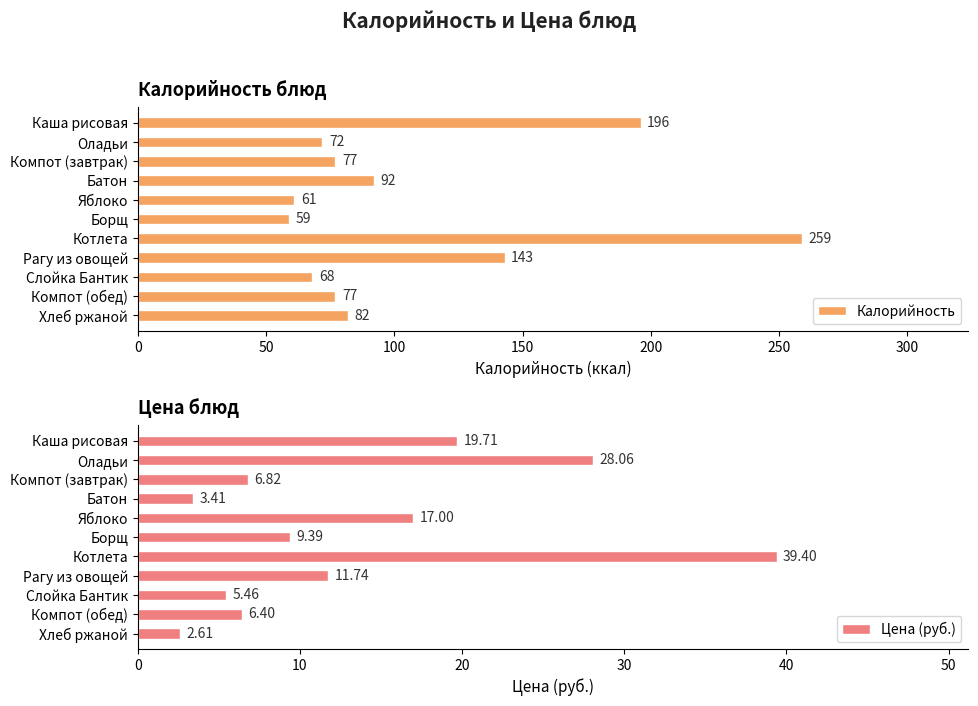

Which category has the highest value in the Калорийность series?

Котлета